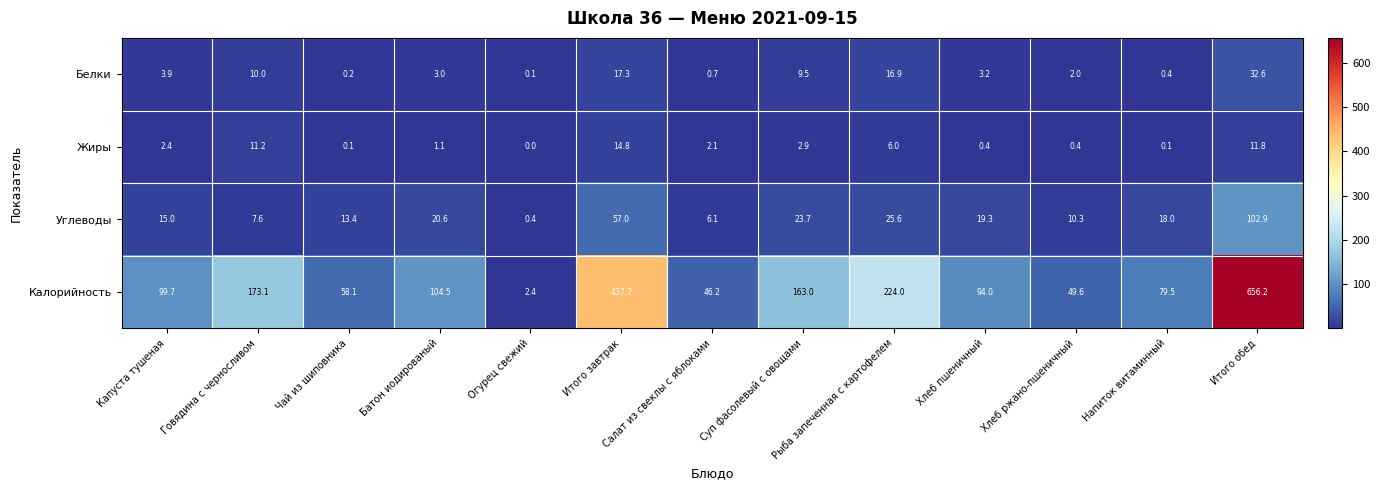

Rank the series by their maximum value, from highest to lowest.

Калорийность, Углеводы, Белки, Жиры